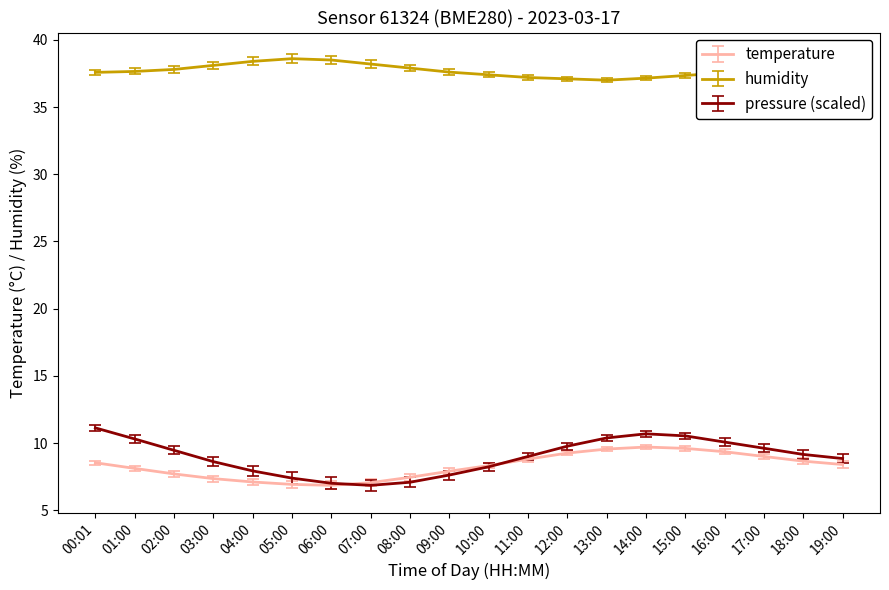

Is it true that humidity equals 37.4 at 15:00?

True